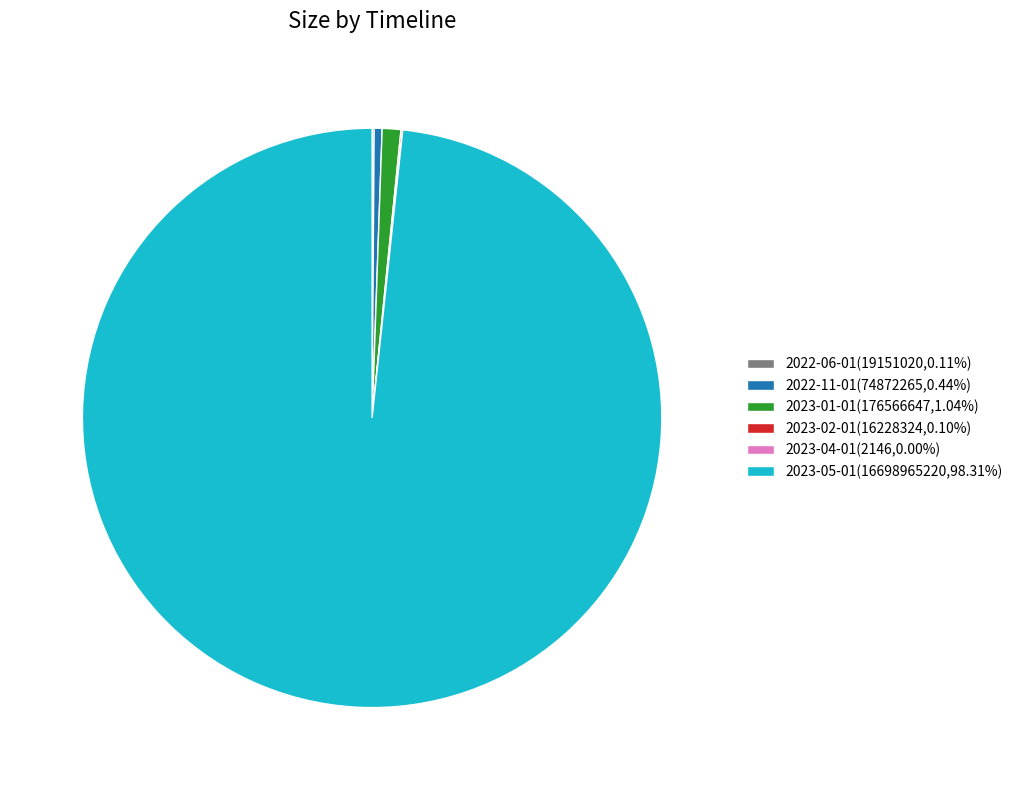

Is 2023-01-01(176566647,1.04%) the majority of the pie?

No